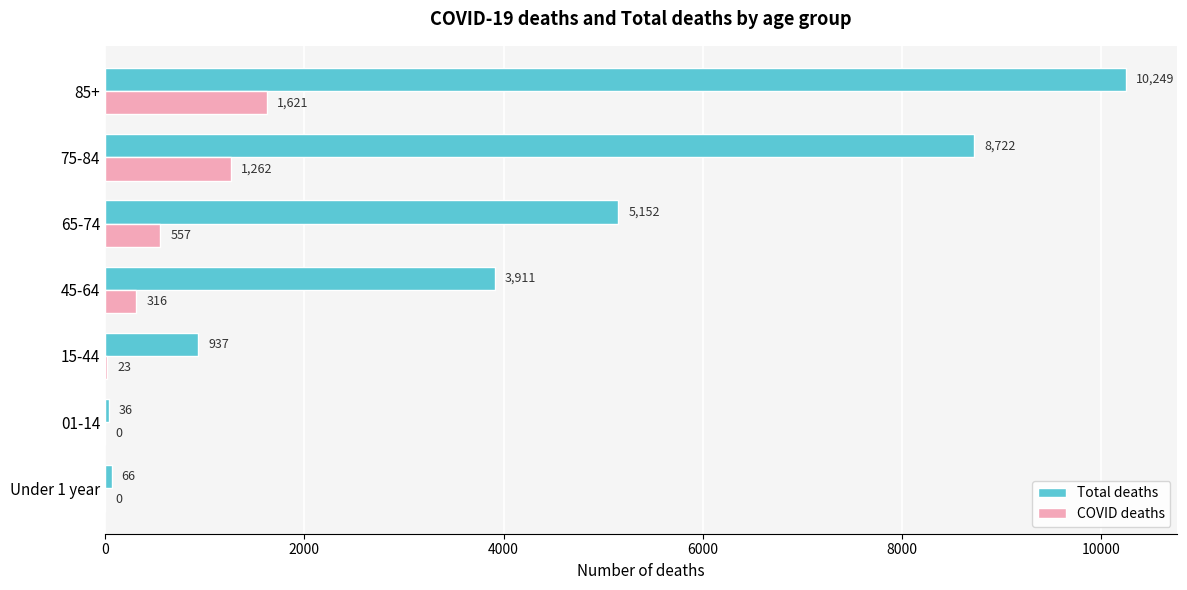

Is the value of COVID deaths at 45-64 greater than the value of Total deaths at 15-44?

No